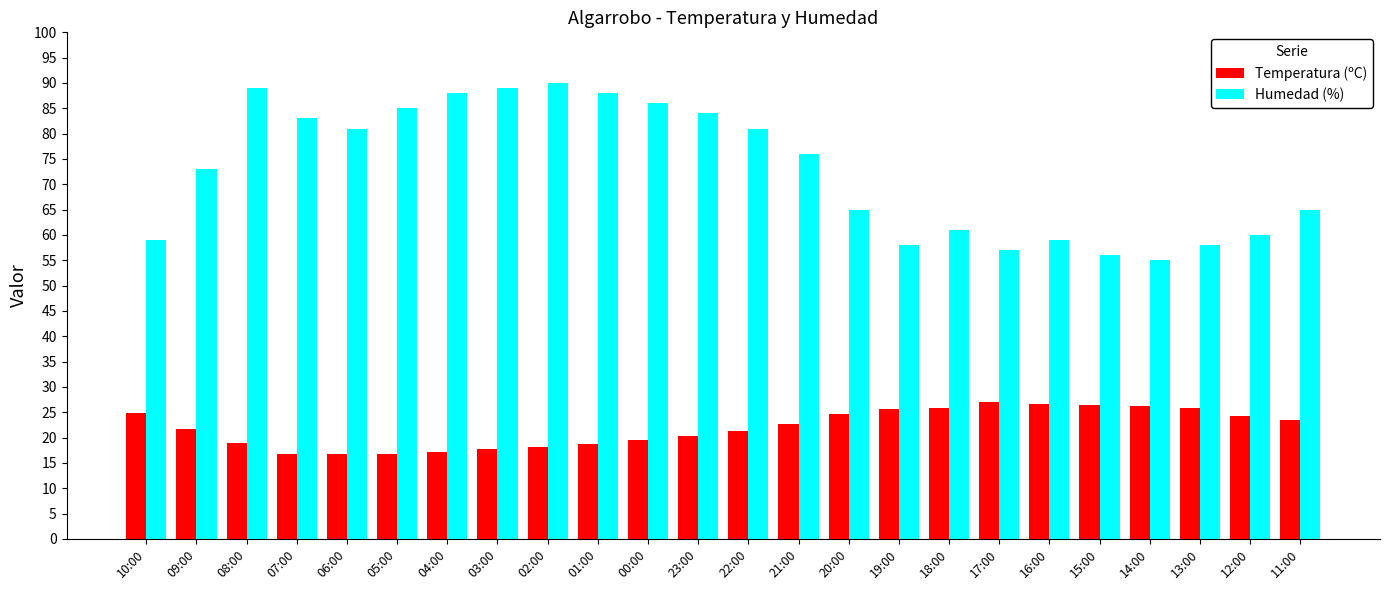

What position from the left is 12:00?

23